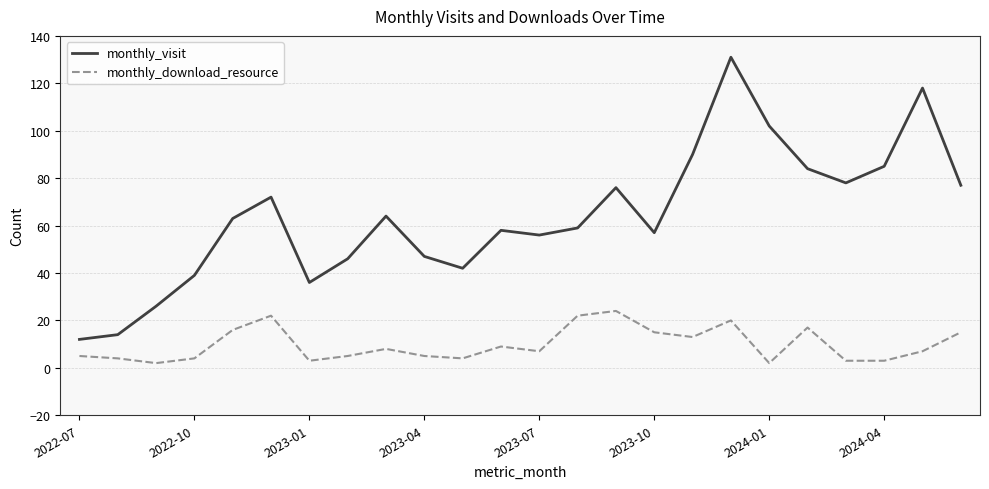

Is this an area chart (filled region under the line)?

No